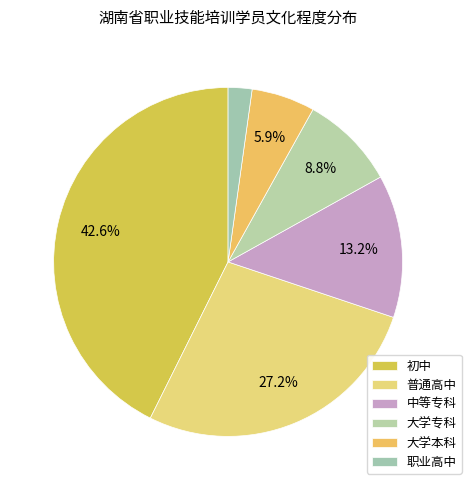

How many slices are in this pie chart?

6